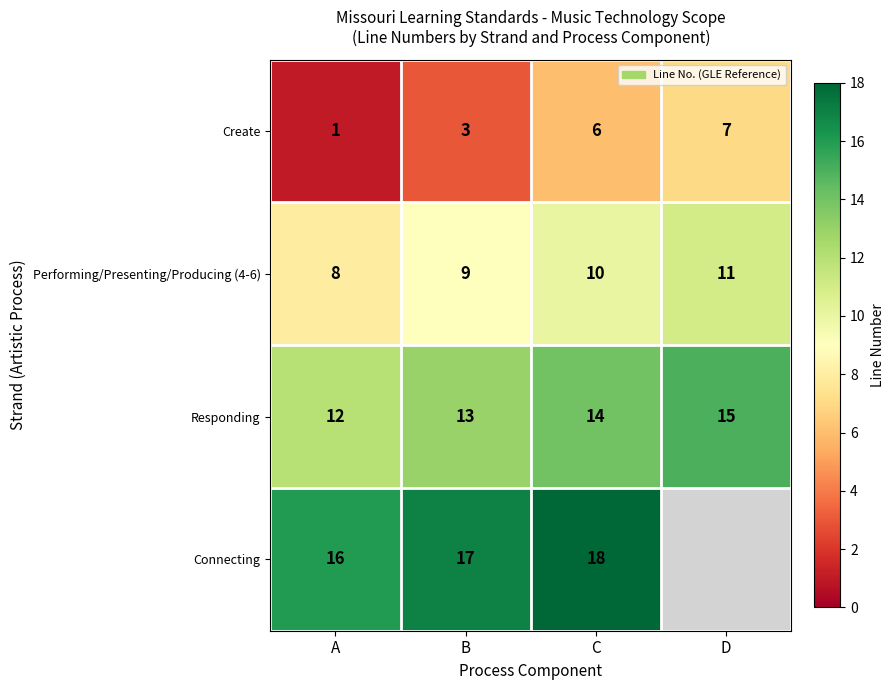

What is the difference between the highest and lowest values at B?

14